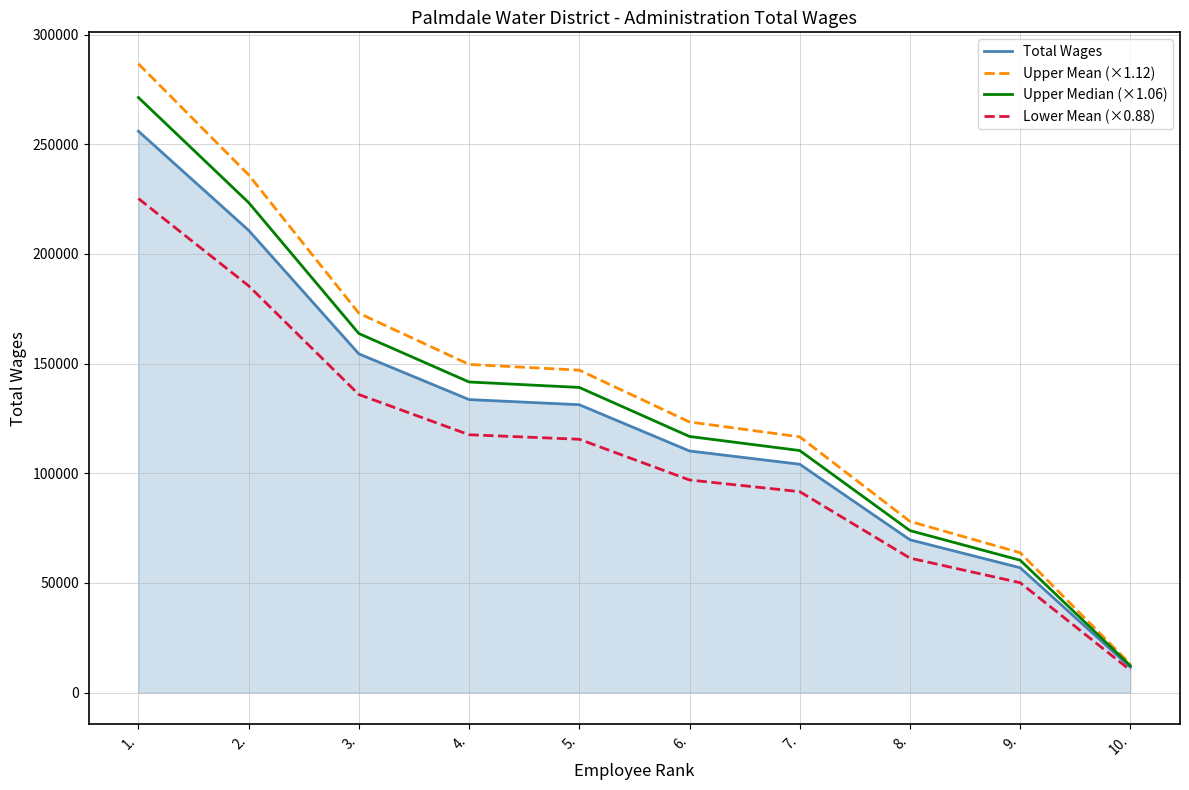

What position from the left is 6.?

6